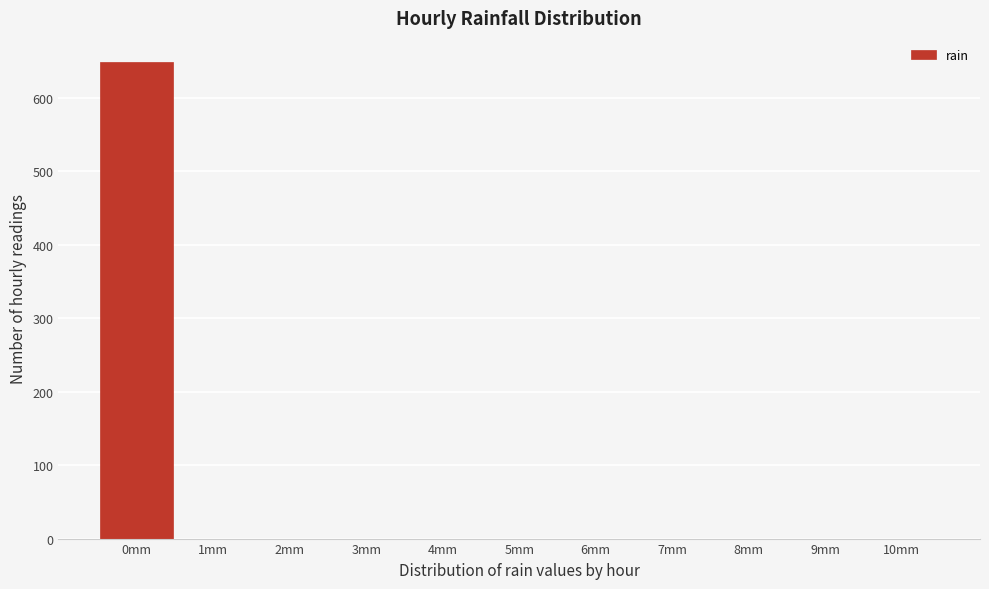

Reading right to left, extract all data points from this chart.

10mm=0	9mm=0	8mm=0	7mm=0	6mm=0	5mm=0	4mm=0	3mm=0	2mm=0	1mm=0	0mm=649